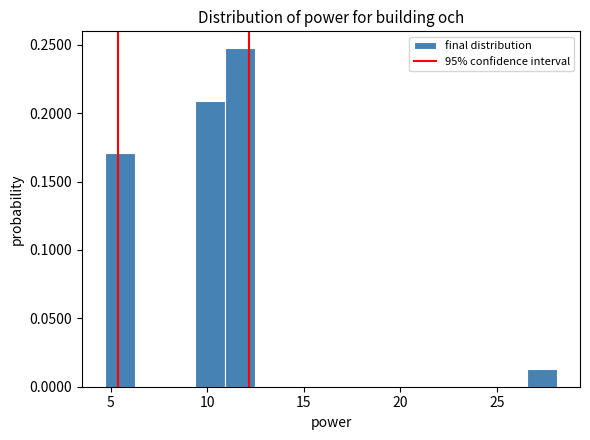

Around what value on the x-axis is the tallest bar? Give the approximate position of its centre, as read against the axis.

11.5